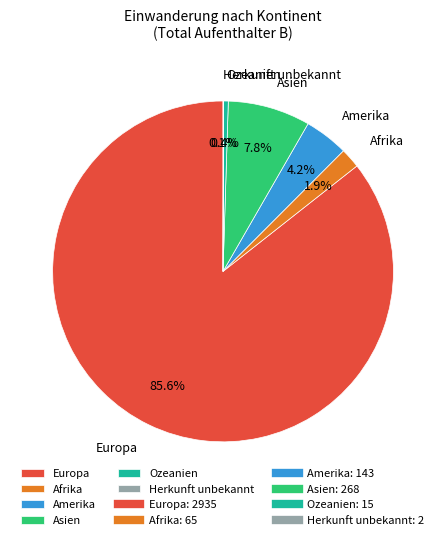

To the nearest percent, what is the difference between the Ozeanien and Asien slice percentages?

7%